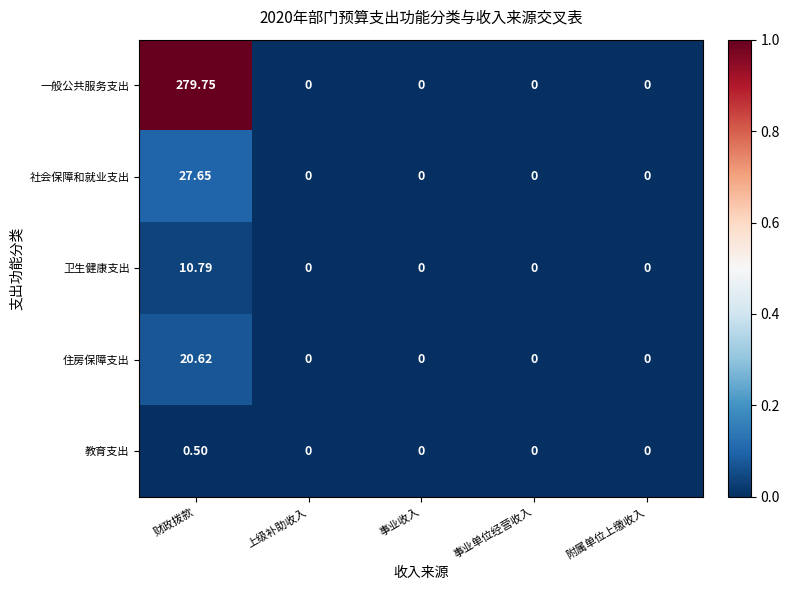

Count the number of categories in the chart.

5